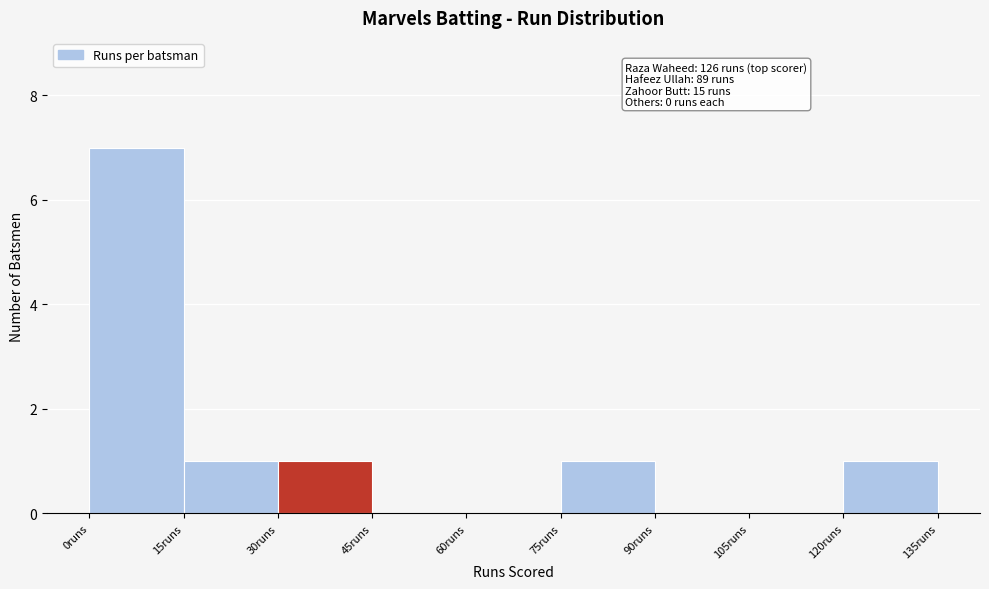

Which range on the x-axis has the tallest bar?

0 to 15